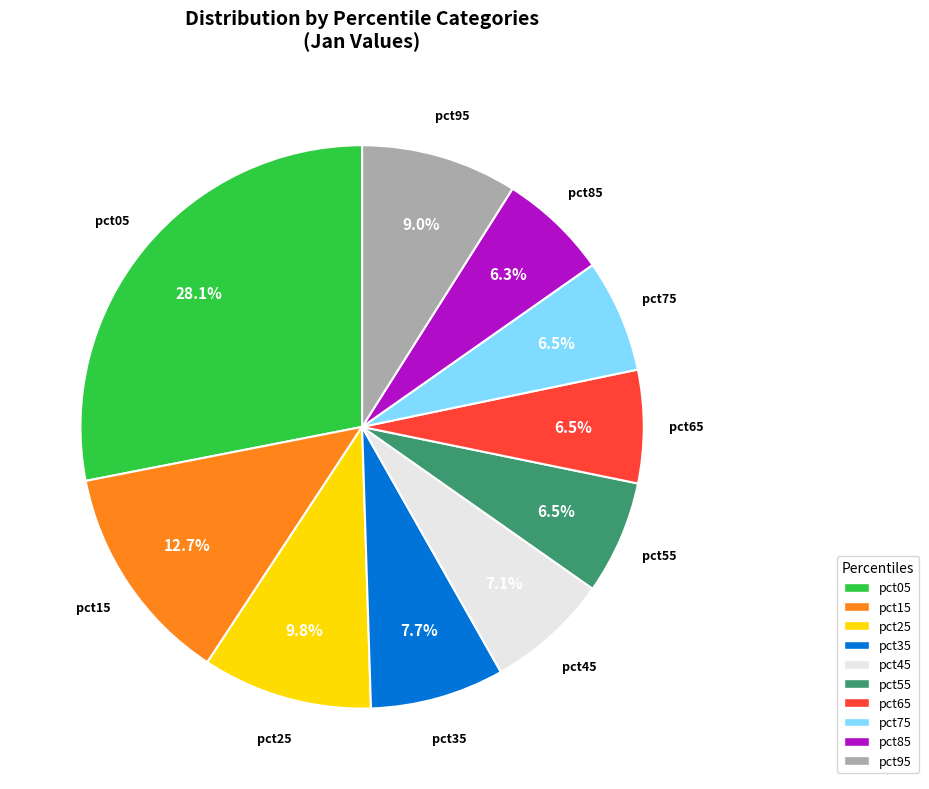

Which slice is the largest?

pct05